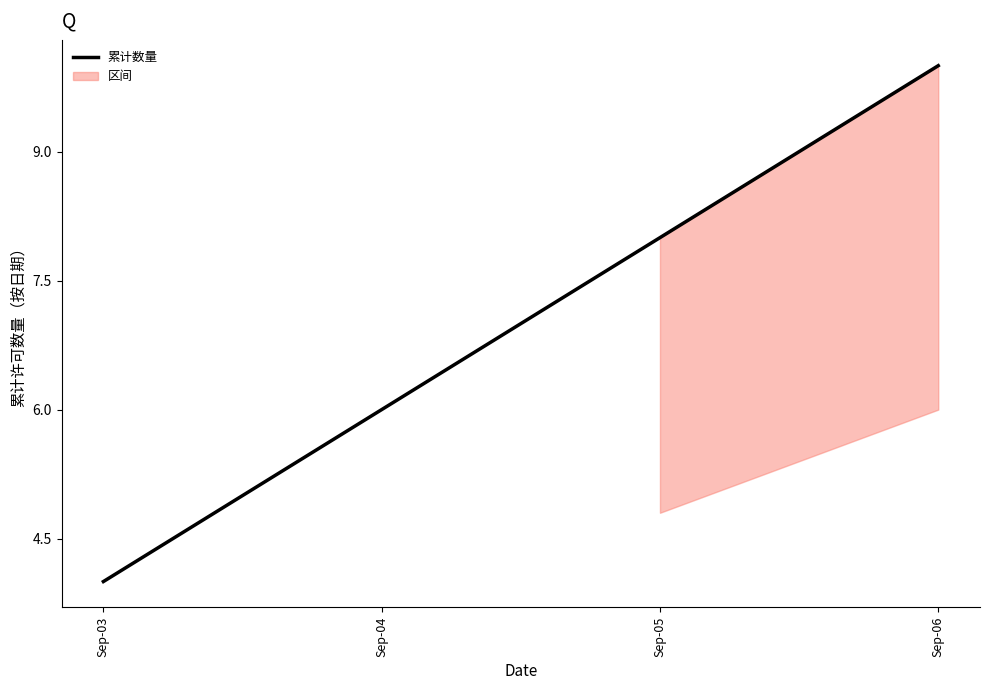

Rank the categories by value from lowest to highest.

Sep-03, Sep-04, Sep-05, Sep-06